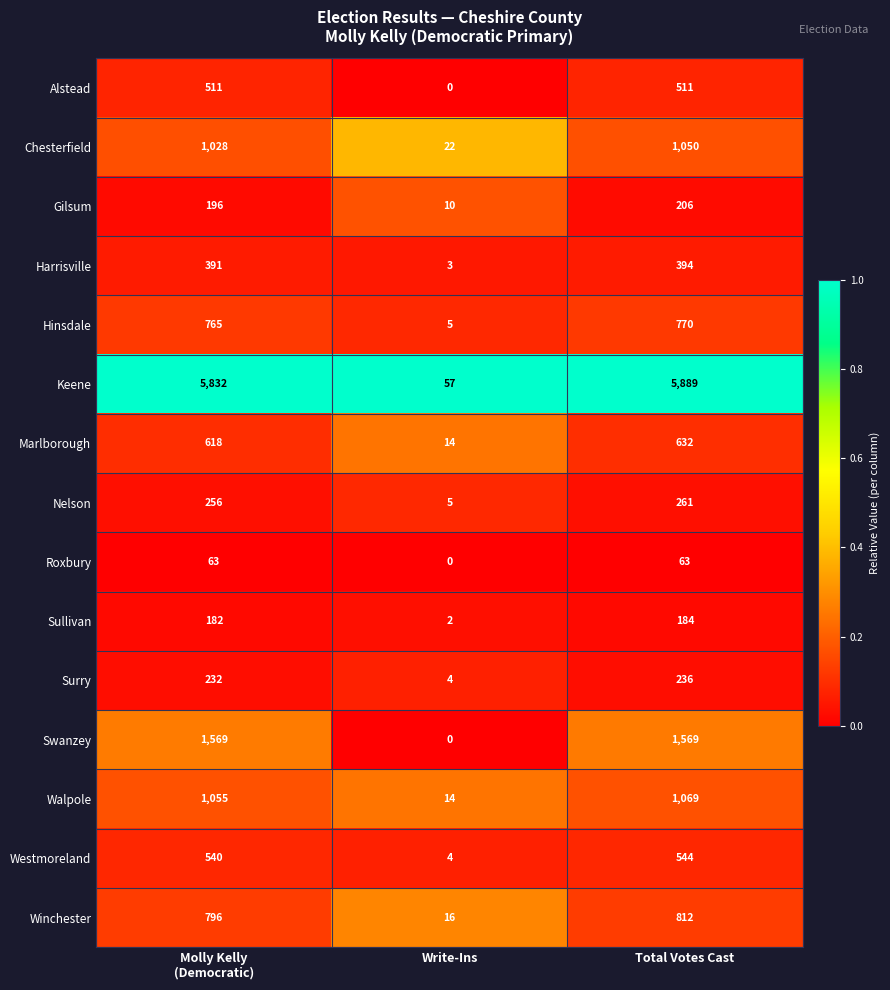

At which category is the sum across all series the highest?

Total Votes Cast